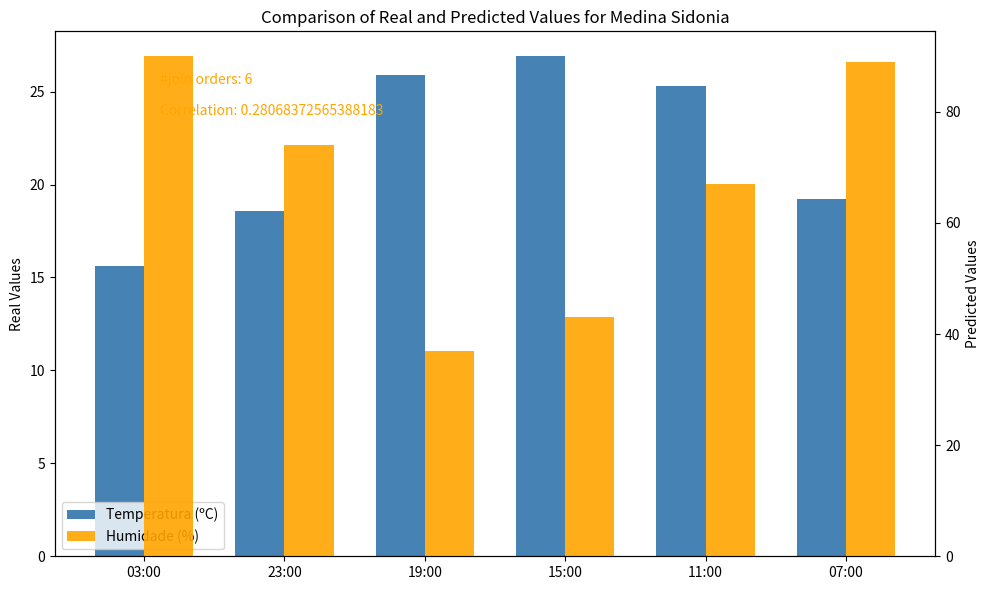

Which category has the highest value in the Humidade (%) series?

03:00